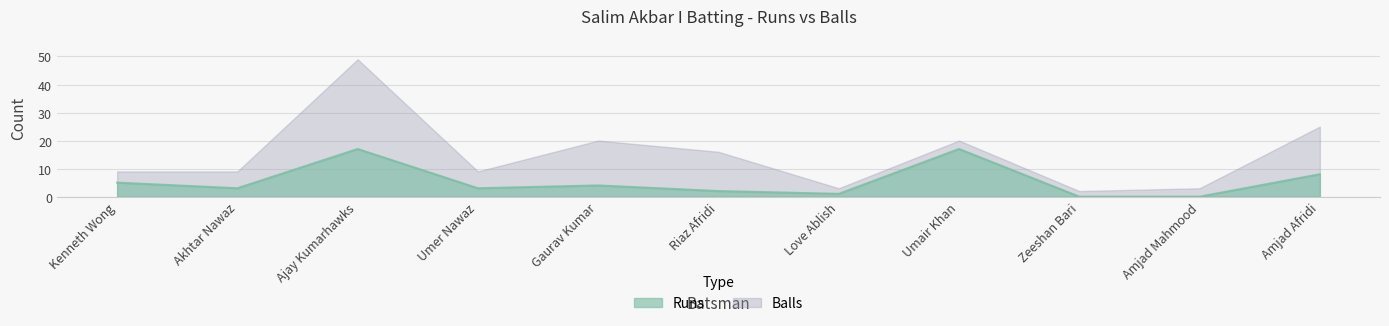

The value of Runs at Ajay Kumarhawks is 28. True or false?

False